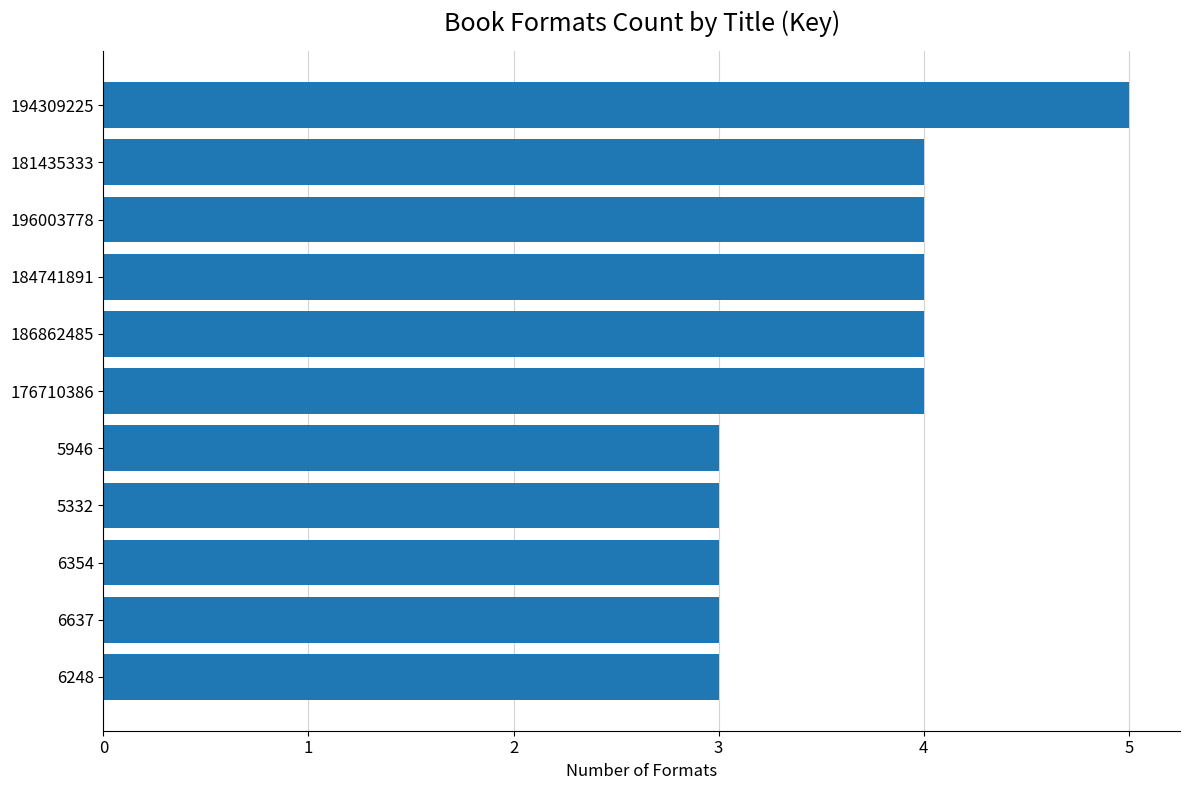

What is the maximum value shown in the chart?

5